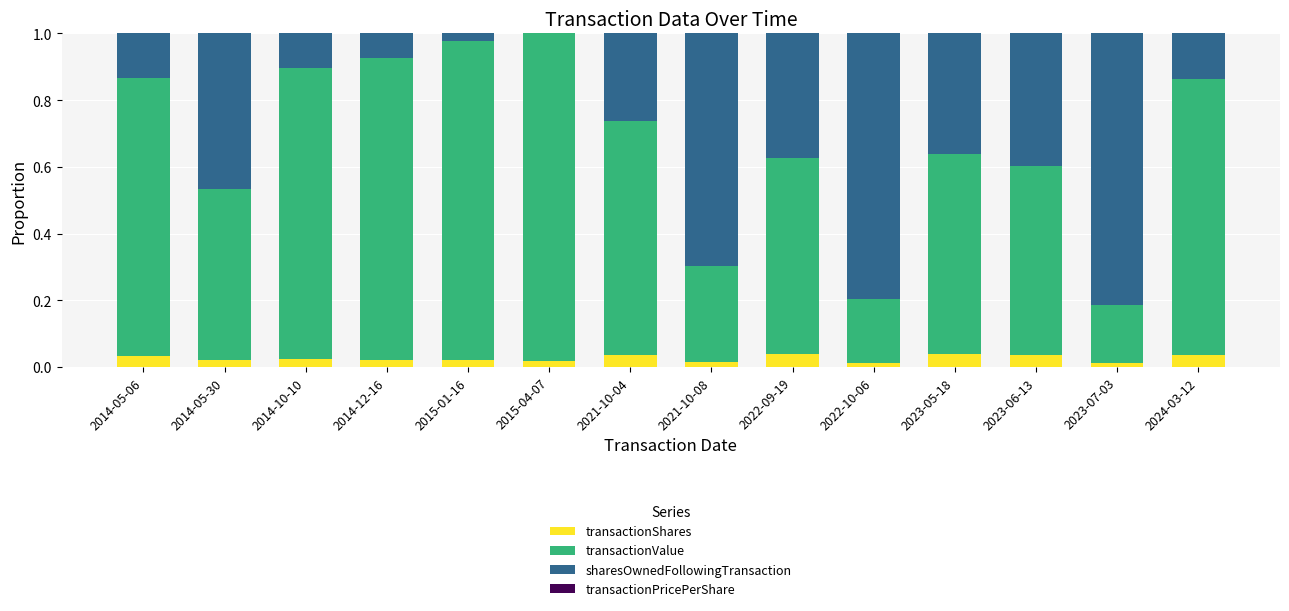

The value of transactionShares at 2022-10-06 is 0.0. True or false?

True